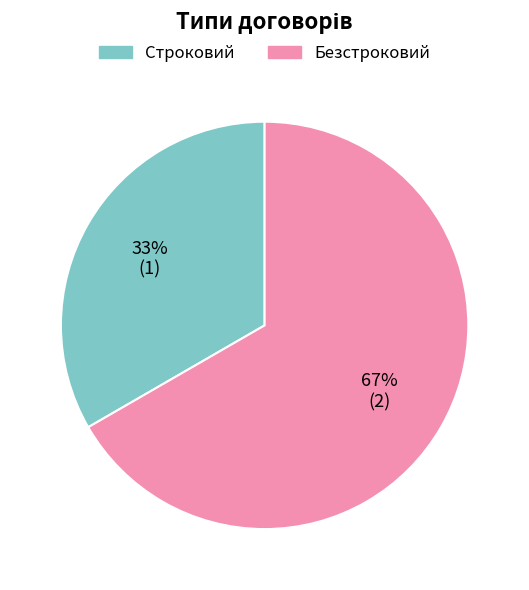

To the nearest percent, what portion does Строковий represent?

33%